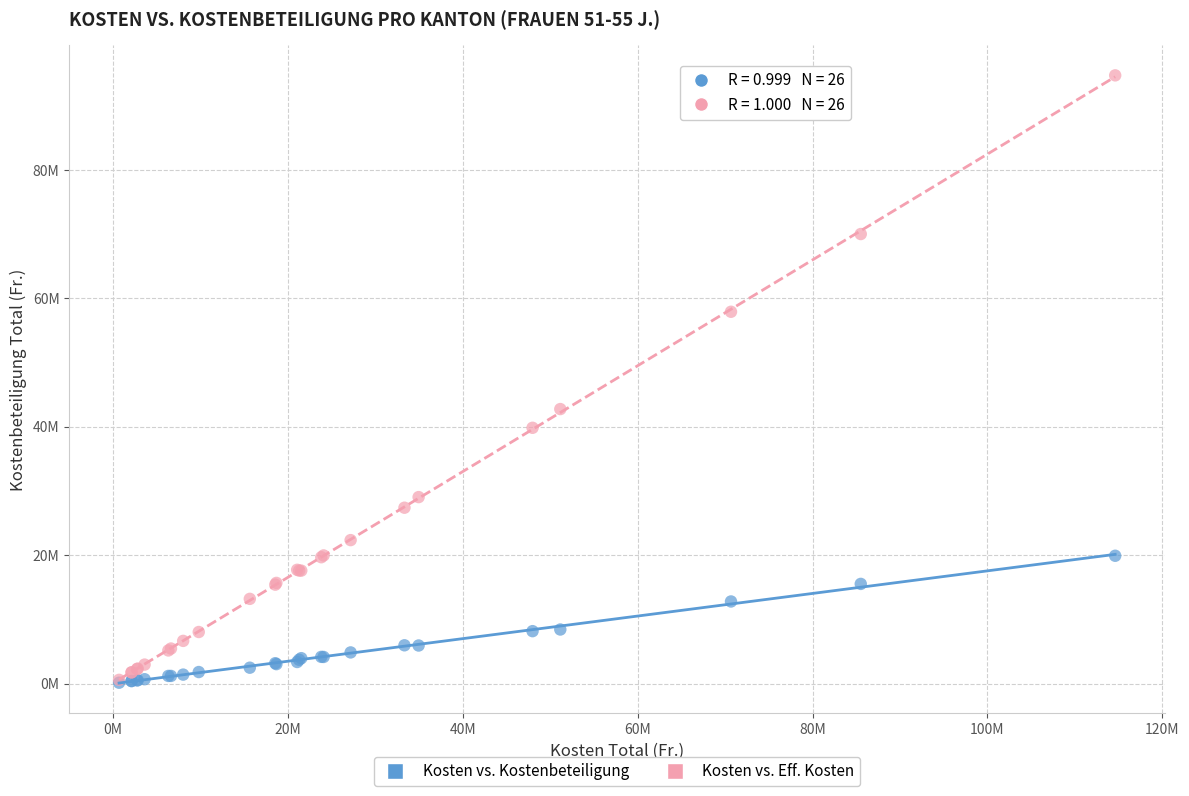

What are all the series names shown in the legend?

Kosten vs. Kostenbeteiligung, Kosten vs. Eff. Kosten